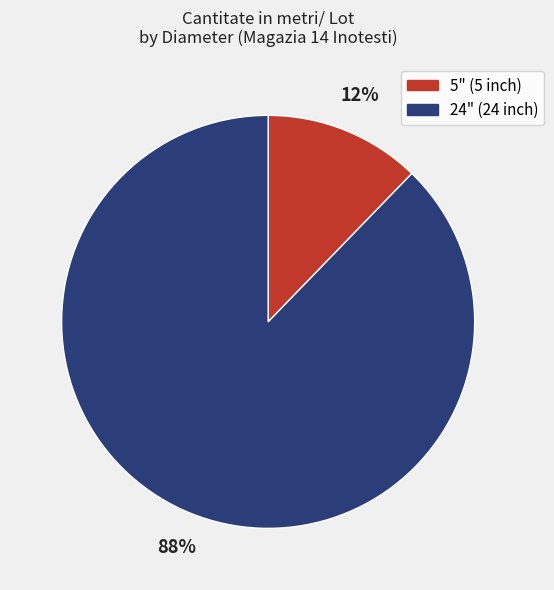

To the nearest percent, what portion does 24" represent?

88%